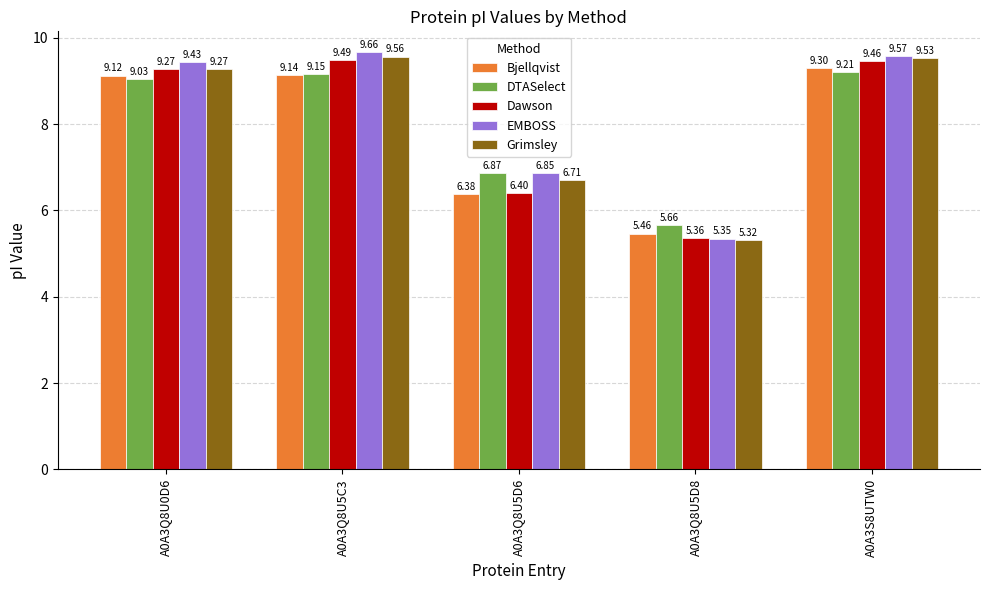

What is the sum of the EMBOSS values at A0A3Q8U5D8 and A0A3S8UTW0?

14.9